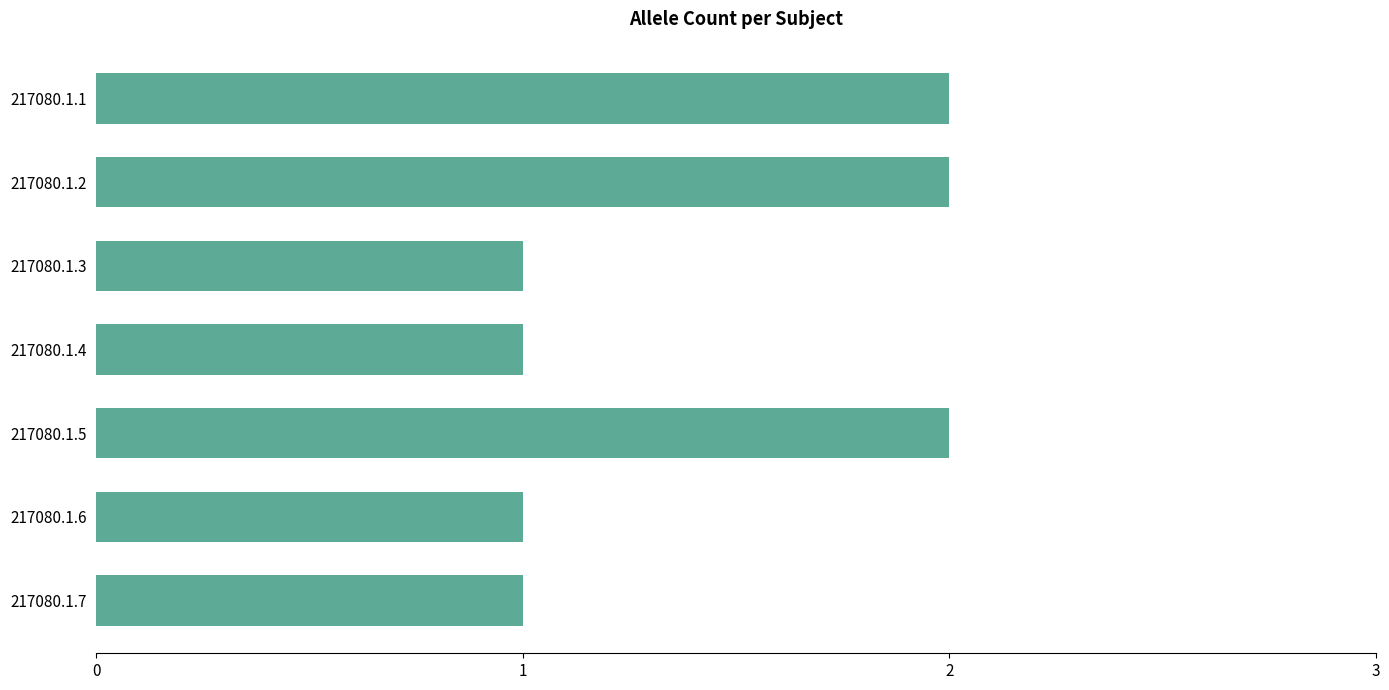

What is the smallest value displayed?

1